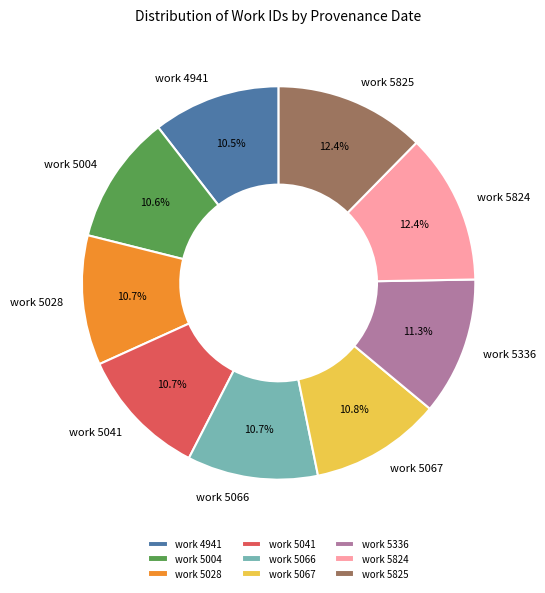

Approximately how many times larger is the value at work 5041 compared to work 5825?

0.9